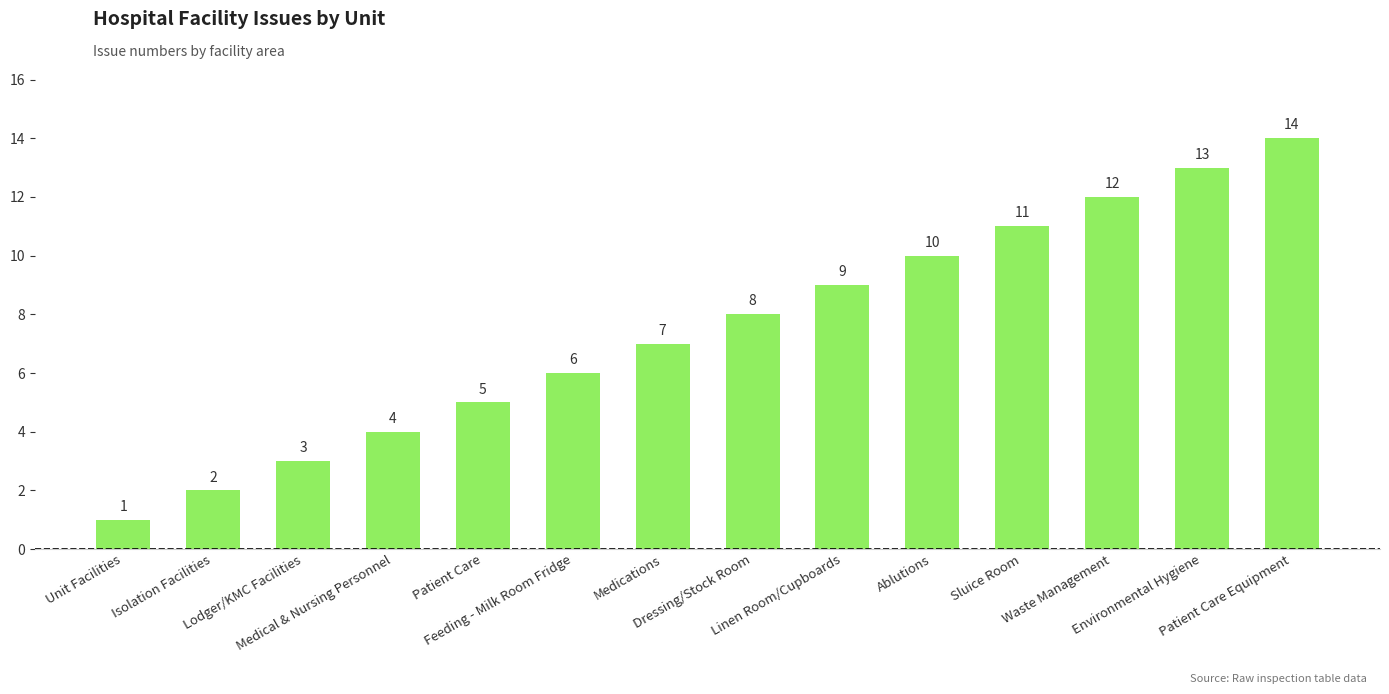

What is the maximum value shown in the chart?

14